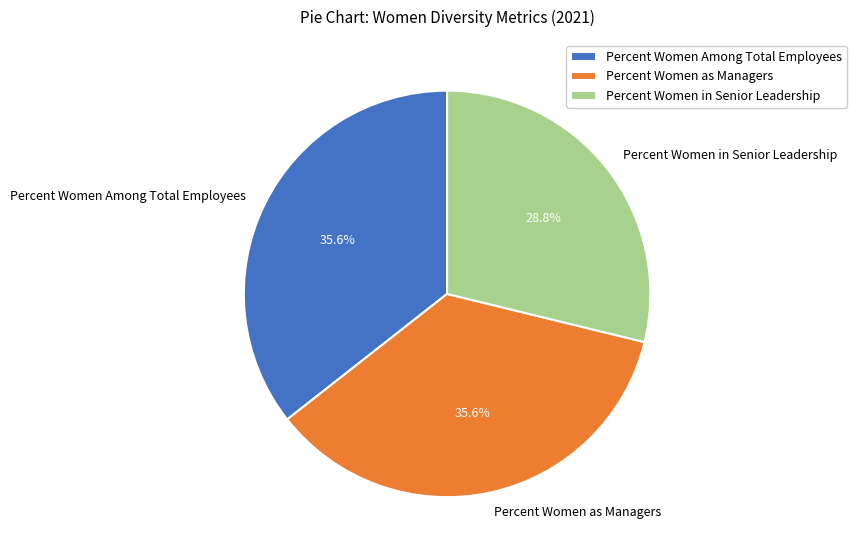

To the nearest percent, what is the combined percentage of Percent Women as Managers and Percent Women in Senior Leadership?

64%